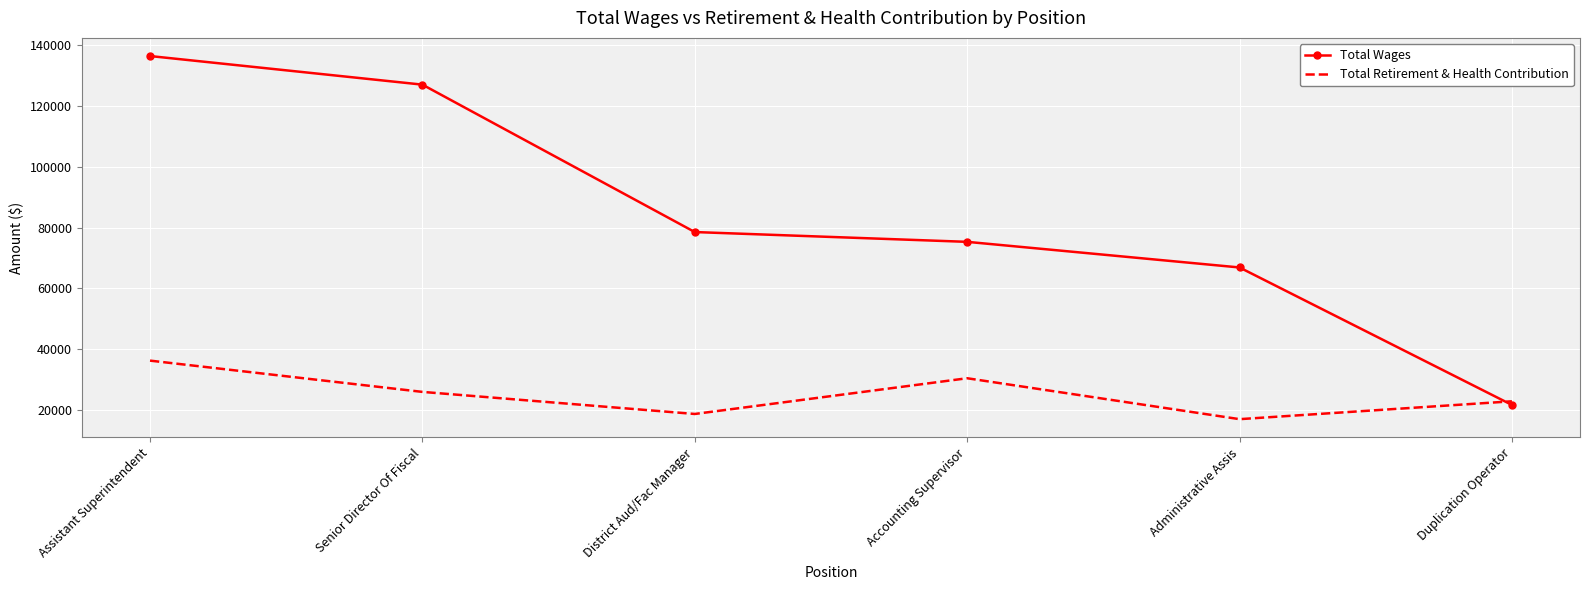

At which category does Total Retirement & Health Contribution reach its first local valley?

District Aud/Fac Manager